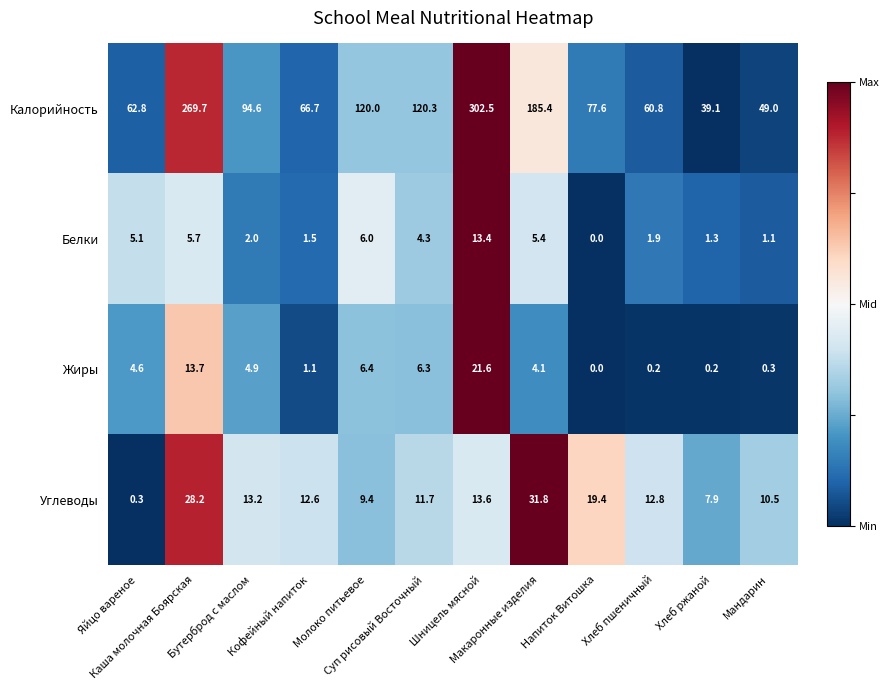

How many data points in Калорийность are above 94?

6